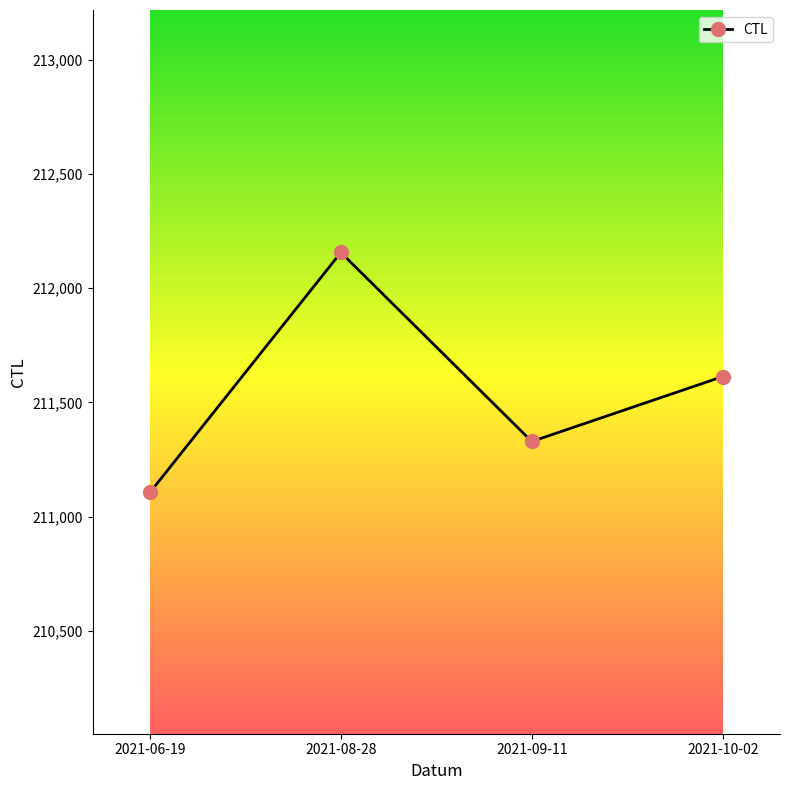

Which category has the highest value across all series?

2021-08-28